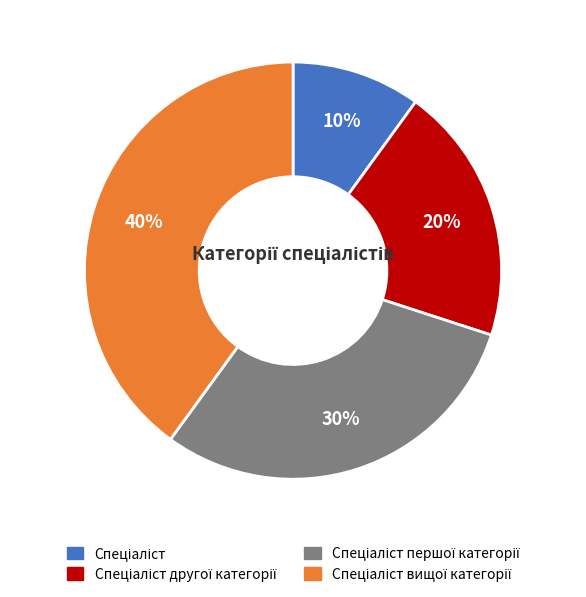

To the nearest percent, what is the average slice percentage?

25%